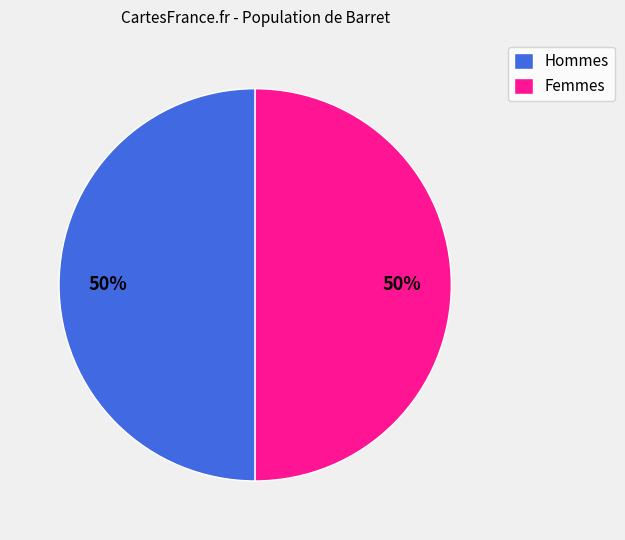

Approximately how many times larger is the value at Hommes compared to Femmes?

1.0